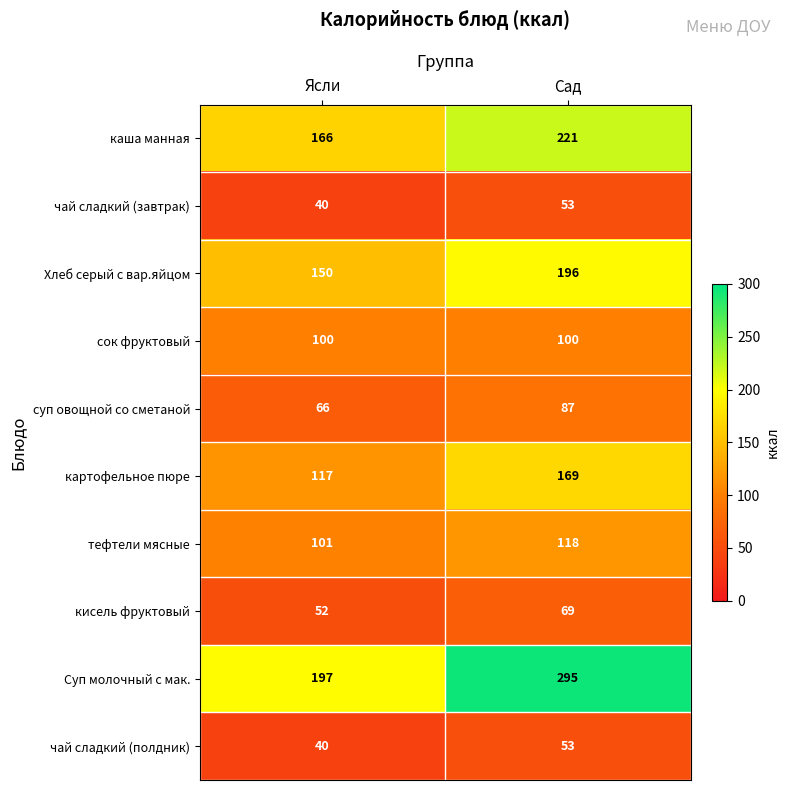

What is the sum of all Хлеб серый с вар.яйцом values?

346